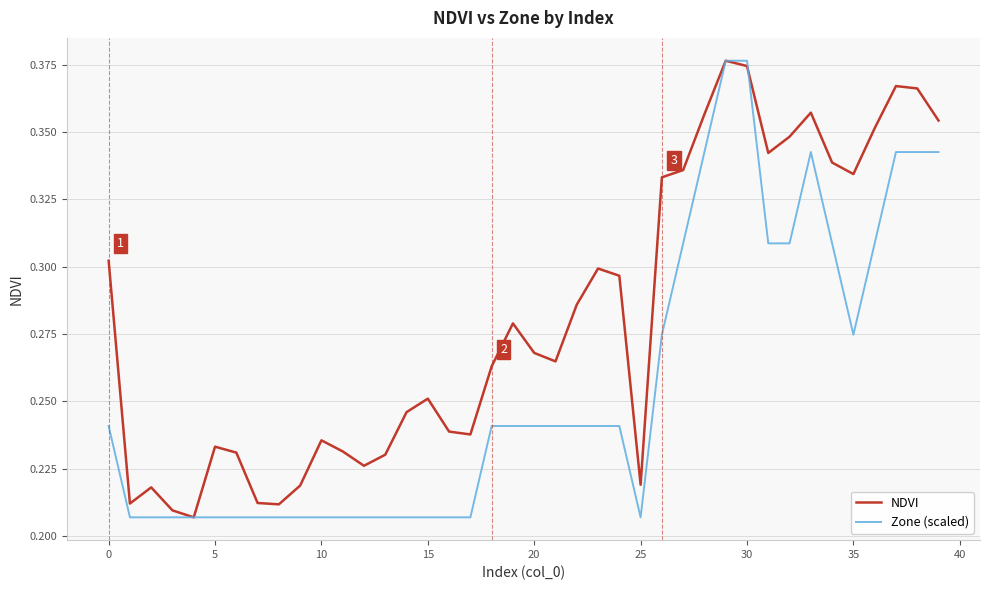

Which series has the largest total across all categories?

NDVI